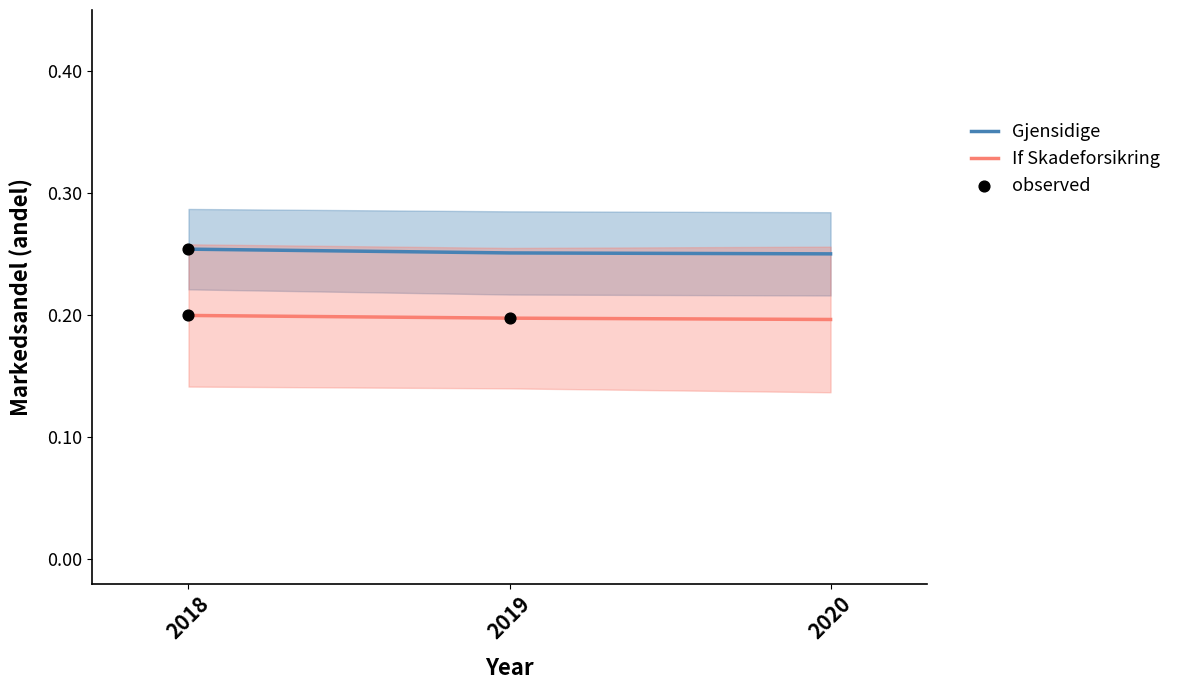

Which series reaches the maximum Y coordinate?

Gjensidige